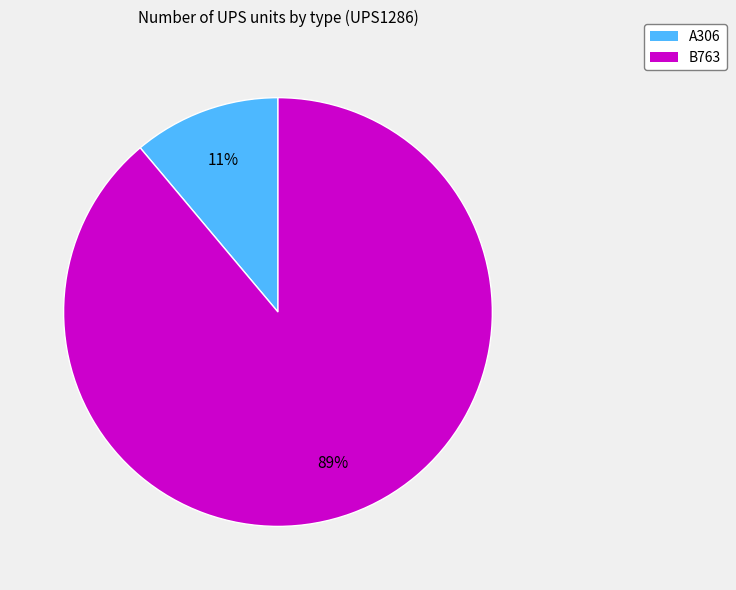

Which has a higher value, A306 or B763?

B763